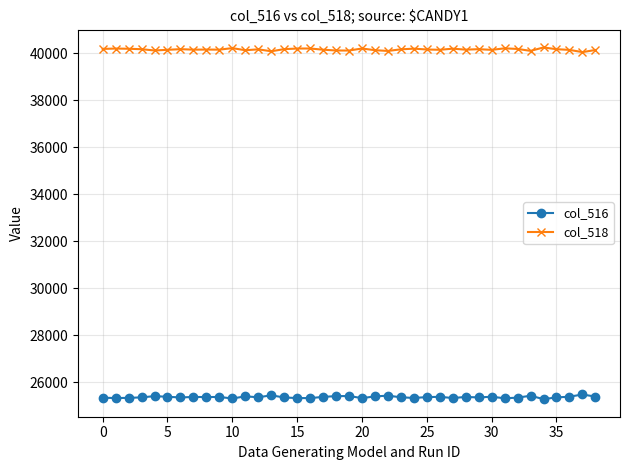

Does the chart have visible grid lines?

Yes